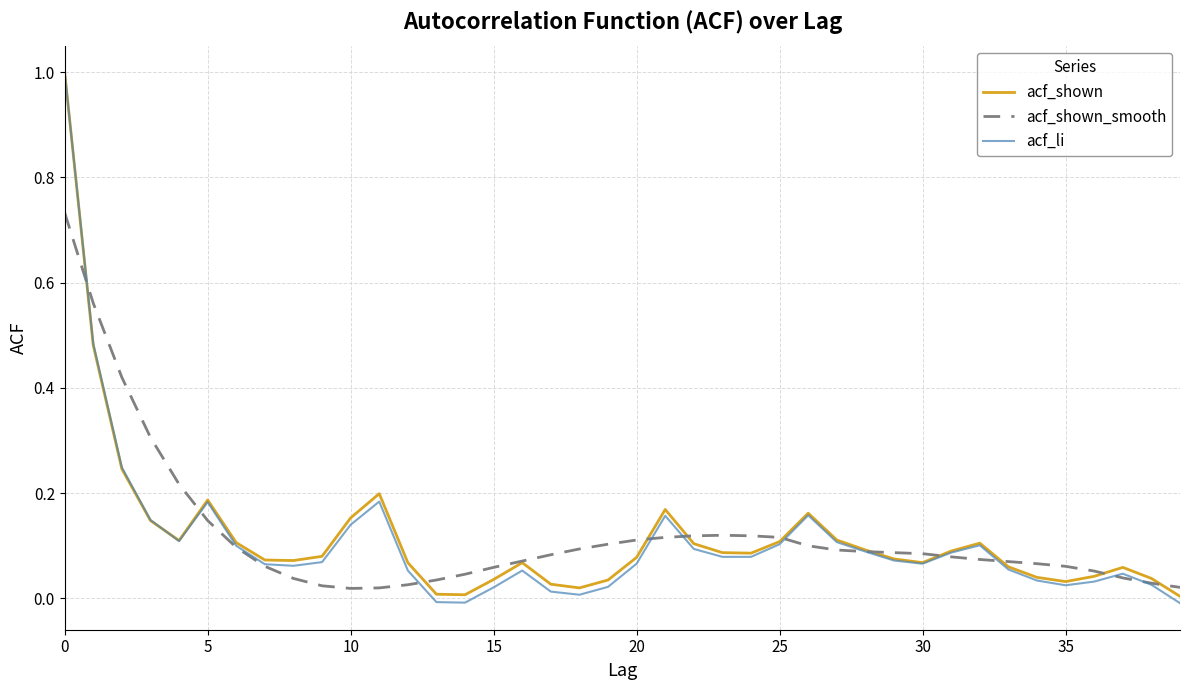

What are all the series names shown in the legend?

acf_shown, acf_shown_smooth, acf_li